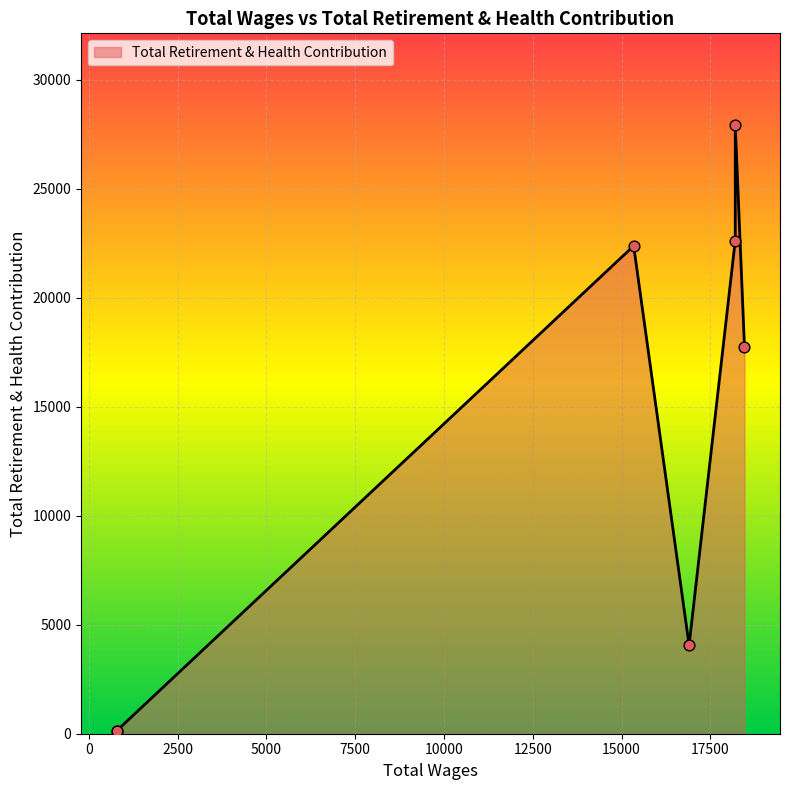

Approximately how many times larger is the value at 16900.0 compared to 780.0?

31.5